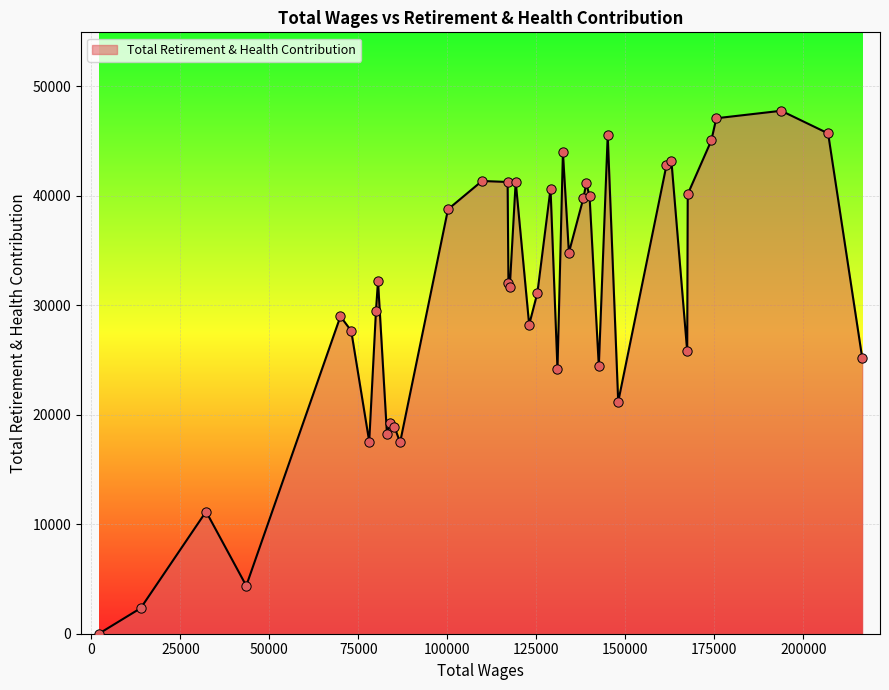

What is the difference between the maximum and minimum values?

47762